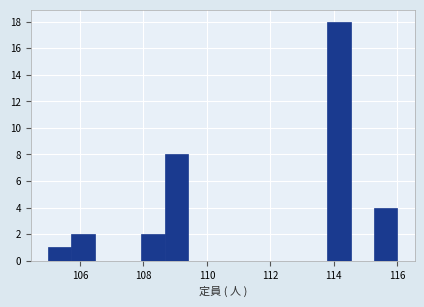

Around what value on the x-axis is the tallest bar? Give the approximate position of its centre, as read against the axis.

114.2